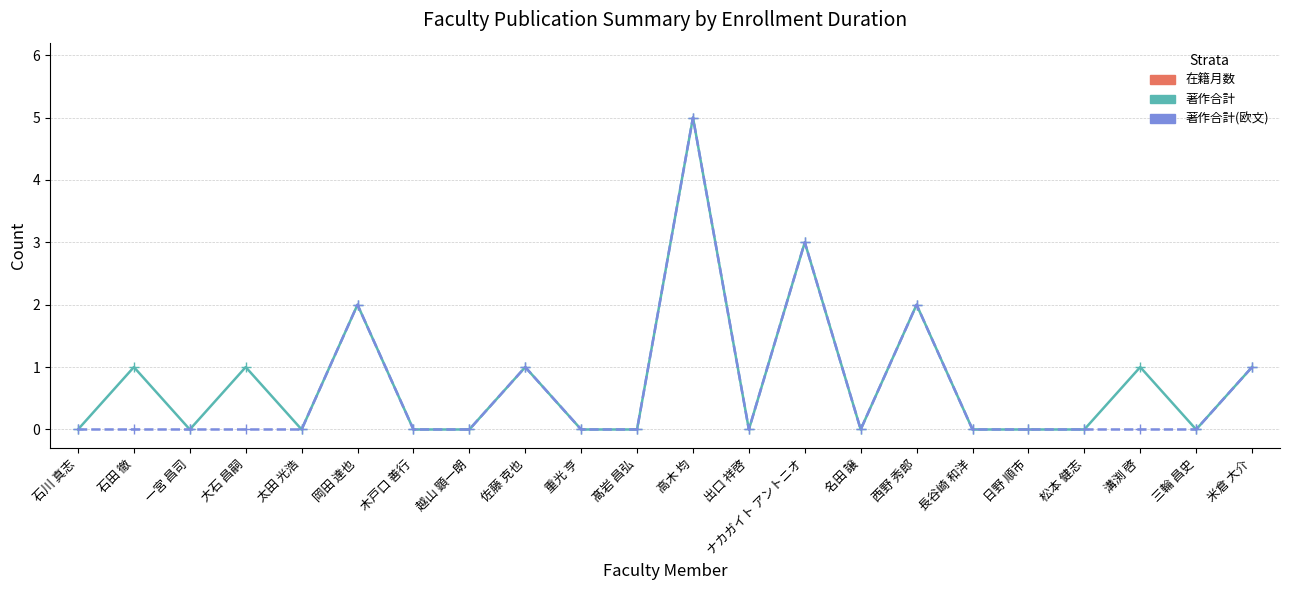

At which category does the chart reach its minimum across all series?

石川 真志